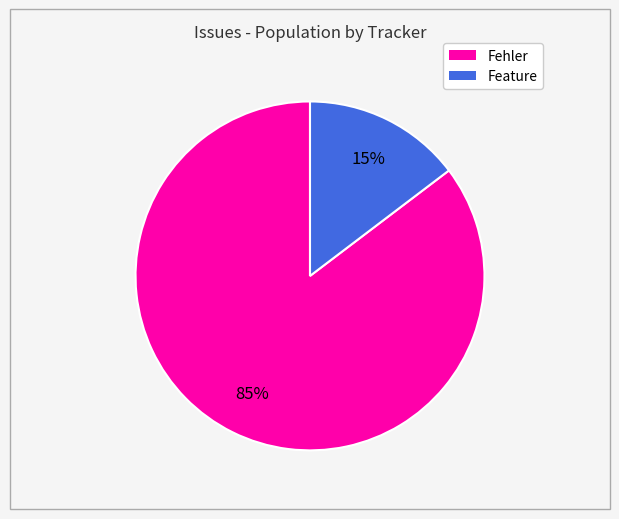

To the nearest percent, what is the combined percentage of Fehler and Feature?

100%